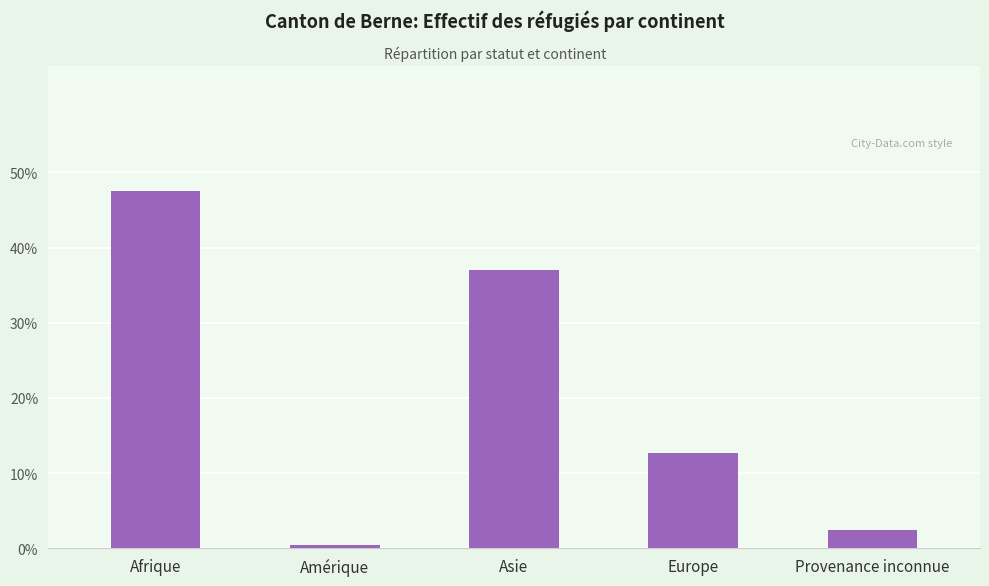

What is the greatest value displayed?

0.5